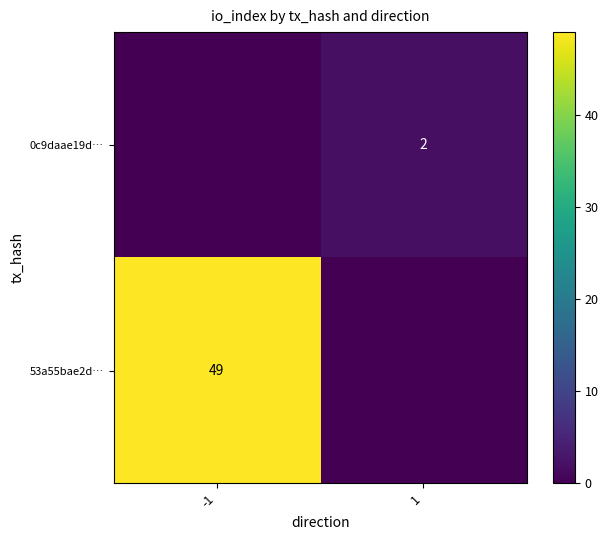

True or false: 0c9daae19d… has a value of 2 at 1.

True